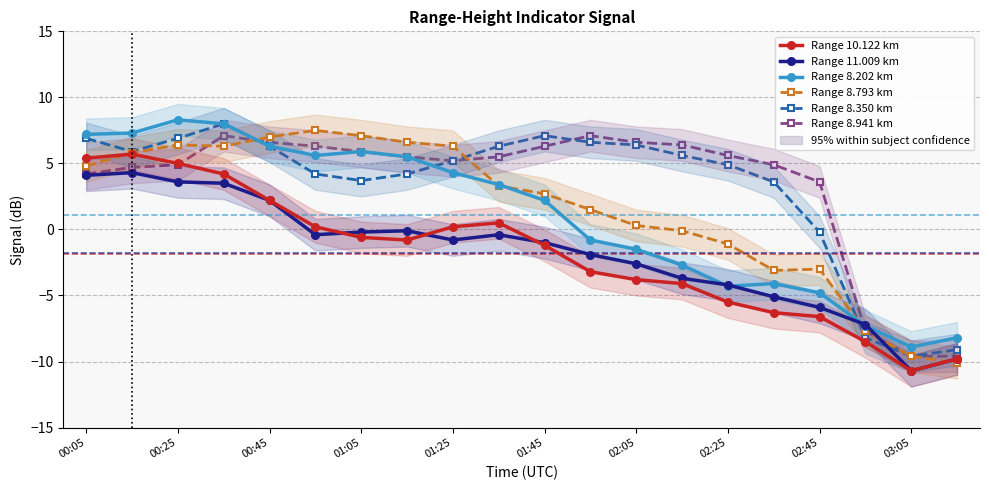

What are all the series names shown in the legend?

Range 10.122 km, Range 11.009 km, Range 8.202 km, Range 8.793 km, Range 8.350 km, Range 8.941 km